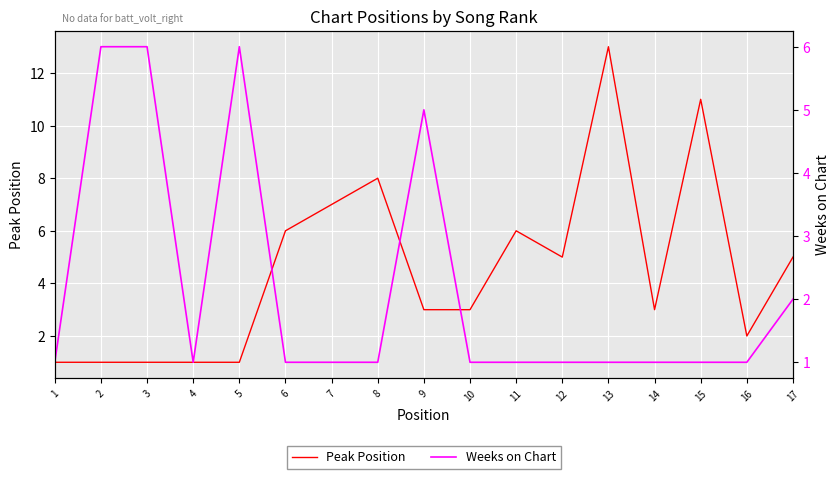

Does the chart display data point markers on the line(s)?

No